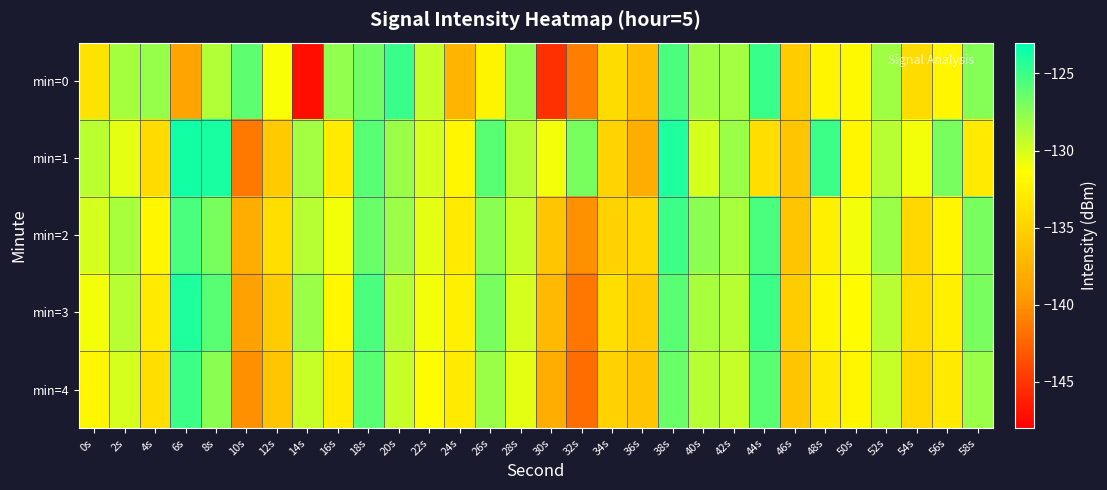

Which series has the widest spread of values?

min=0